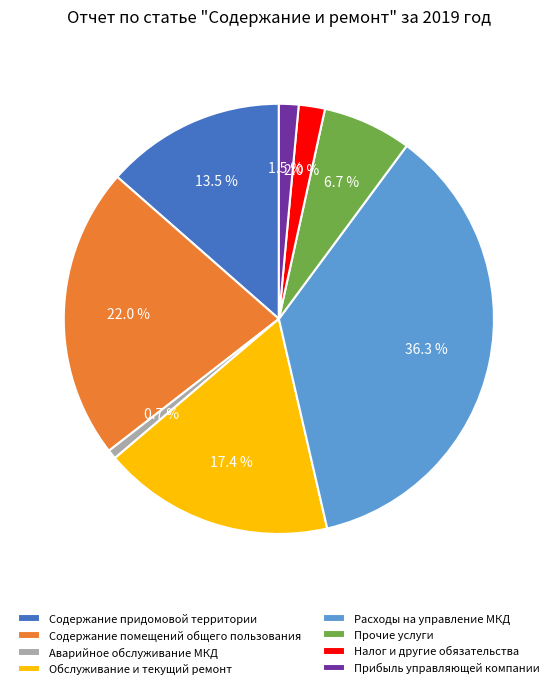

Is there any slice that represents more than half of the pie?

No